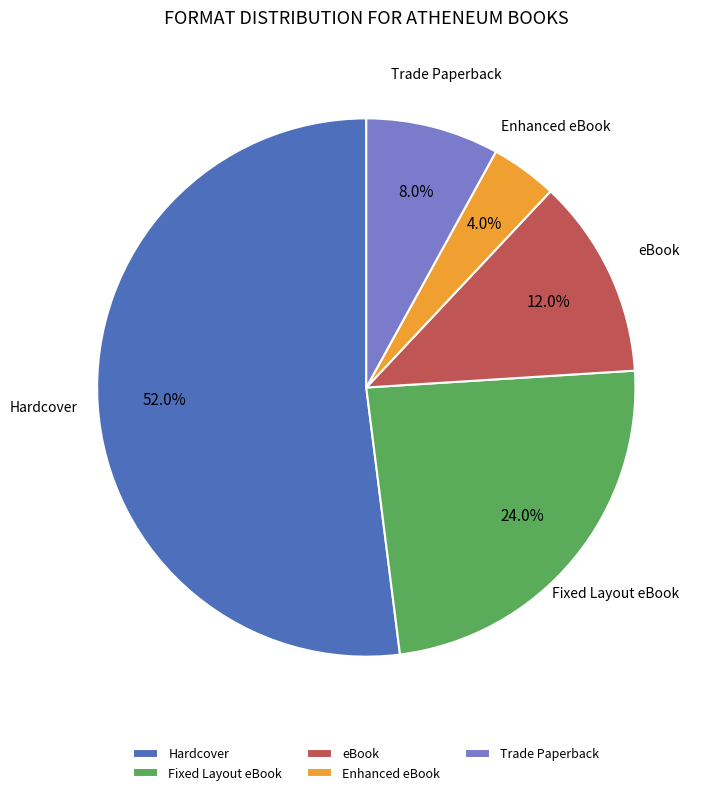

How many slices are in this pie chart?

5